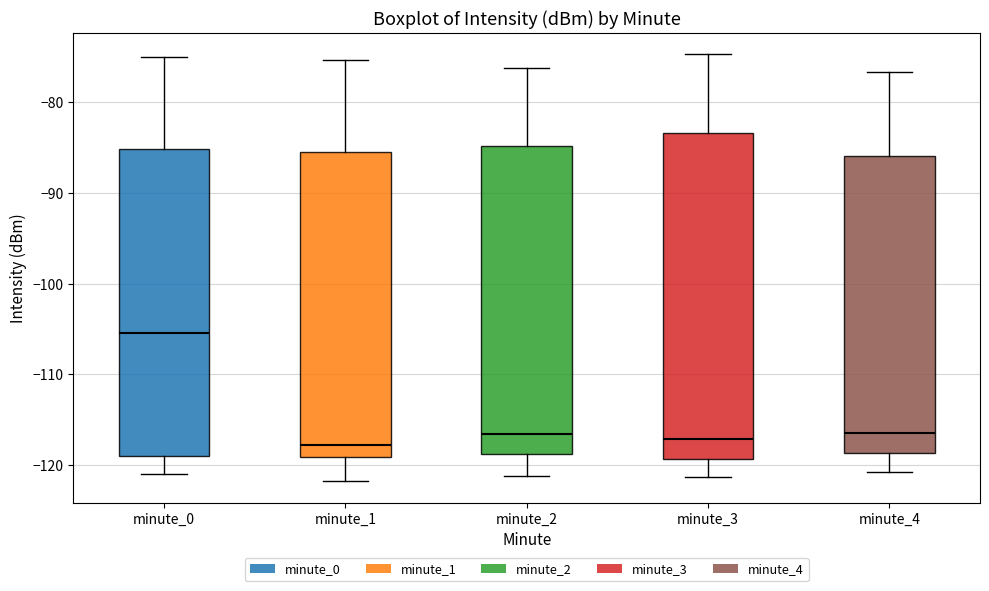

Reading left to right, read every box against the y-axis: the position of its median line, the range the box covers, and the ends of its whiskers. The values are not printed on the chart, so give them approximately, as read against the axis.

minute_0: median -105, box -119 to -85, whiskers -121 to -75
minute_1: median -118, box -119 to -86, whiskers -122 to -75
minute_2: median -117, box -119 to -85, whiskers -121 to -76
minute_3: median -117, box -119 to -83, whiskers -121 to -75
minute_4: median -116, box -119 to -86, whiskers -121 to -77